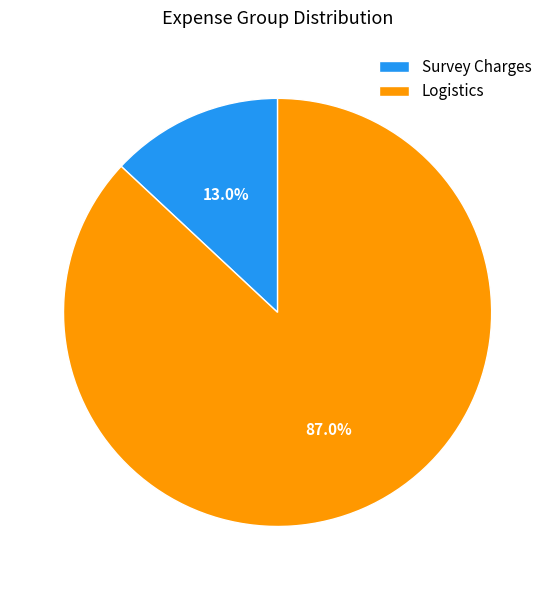

What is the majority slice?

Logistics